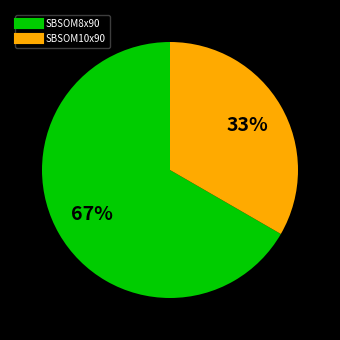

What is the ratio of the value at SBSOM10x90 to the value at SBSOM8x90?

0.5